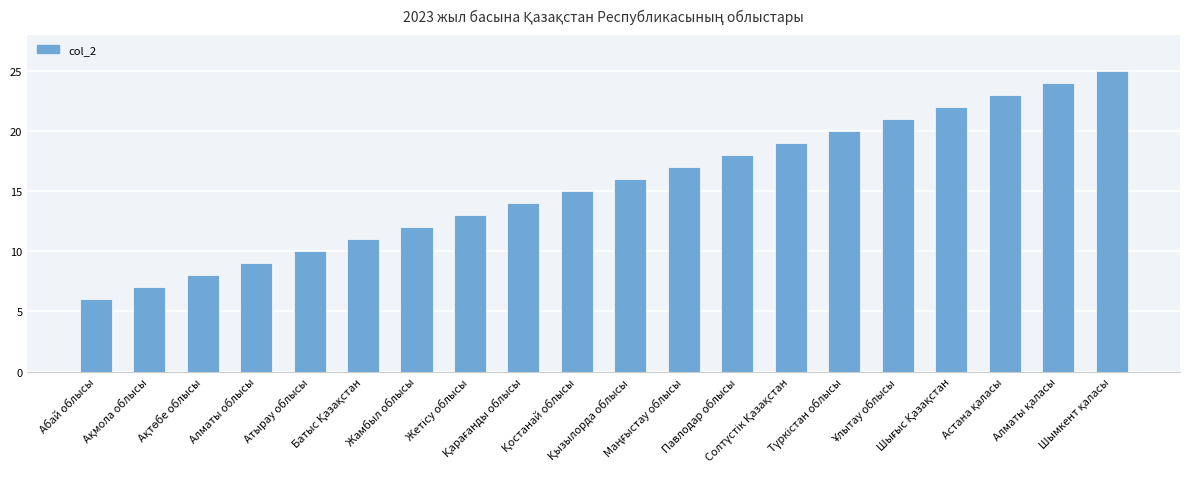

What is the average value?

16